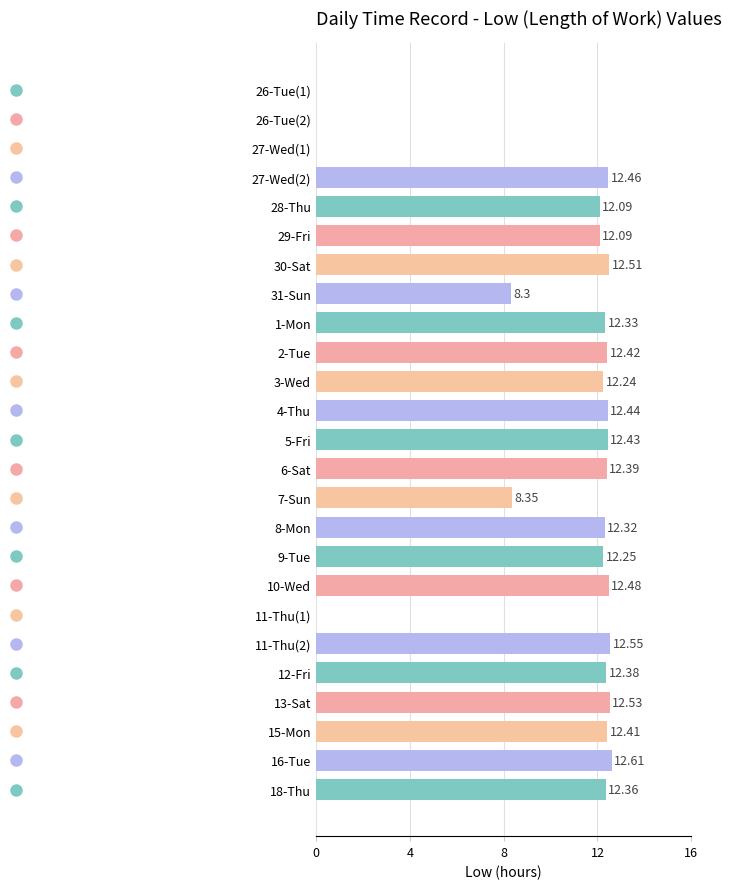

Between 2-Tue and 6-Sat, which is larger?

2-Tue